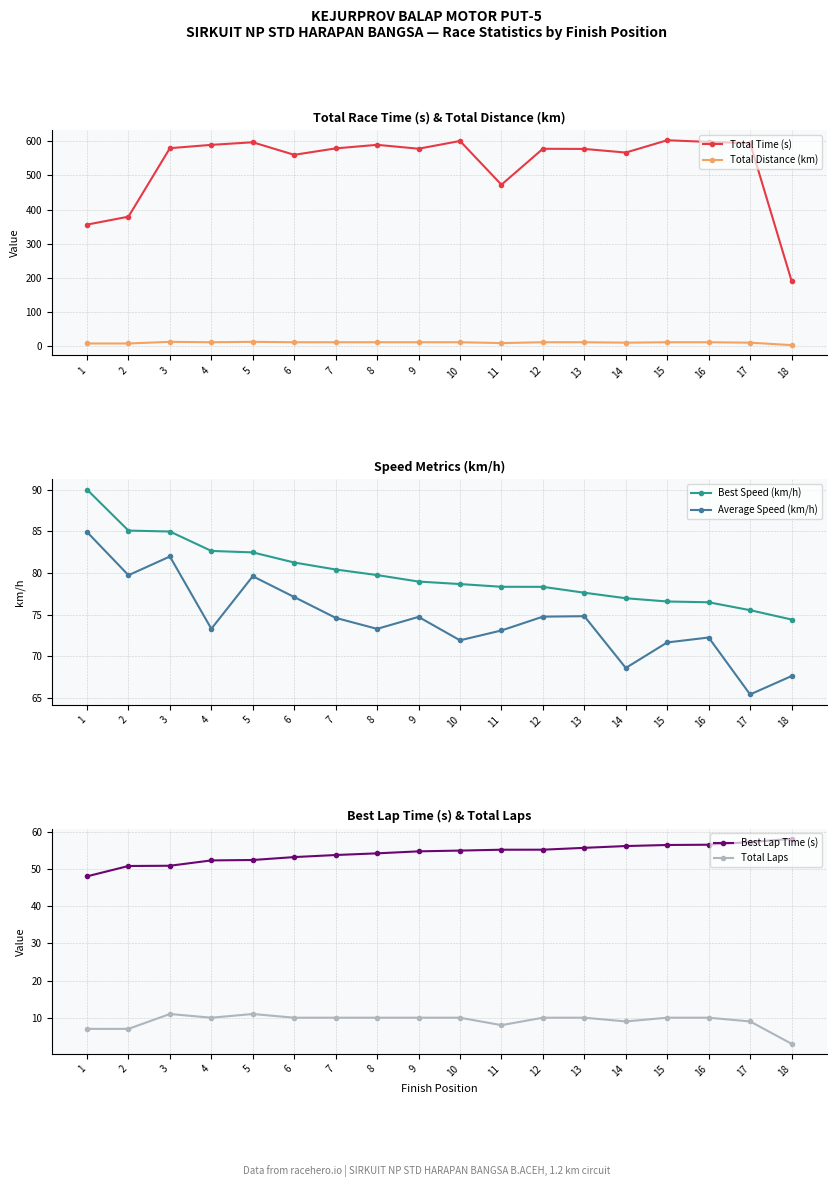

True or false: Average Speed (km/h) and Total Laps intersect in this chart.

False